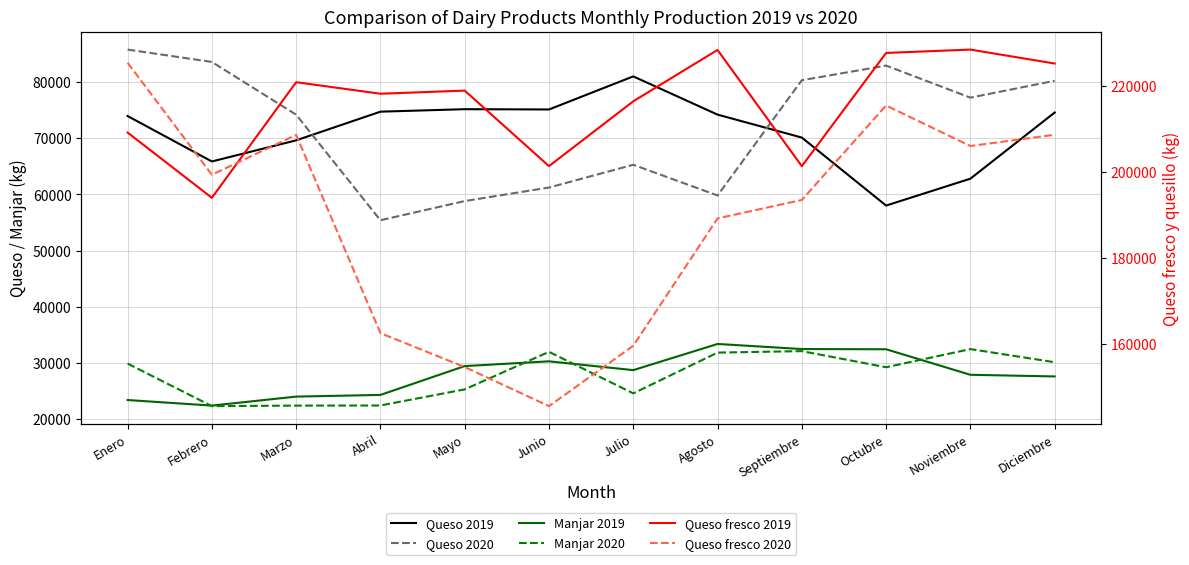

What value does the Queso 2020 series have at Diciembre, to the nearest 100?

80300